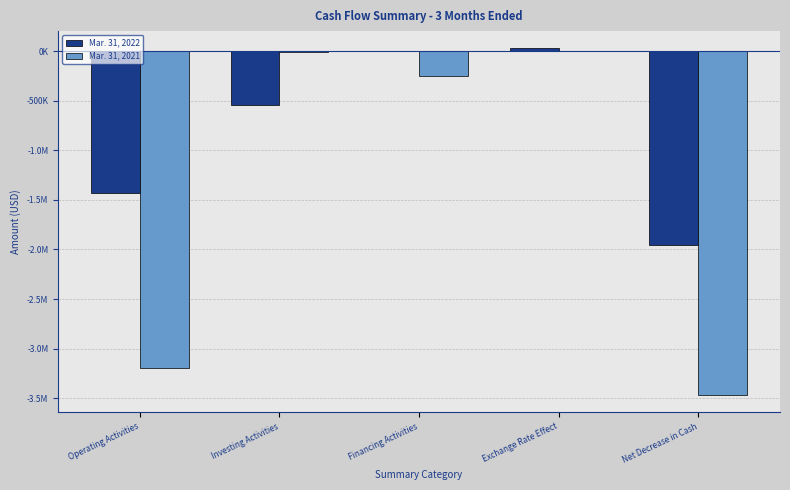

What is the difference between the maximum and minimum values in the Mar. 31, 2021 series?

3464575